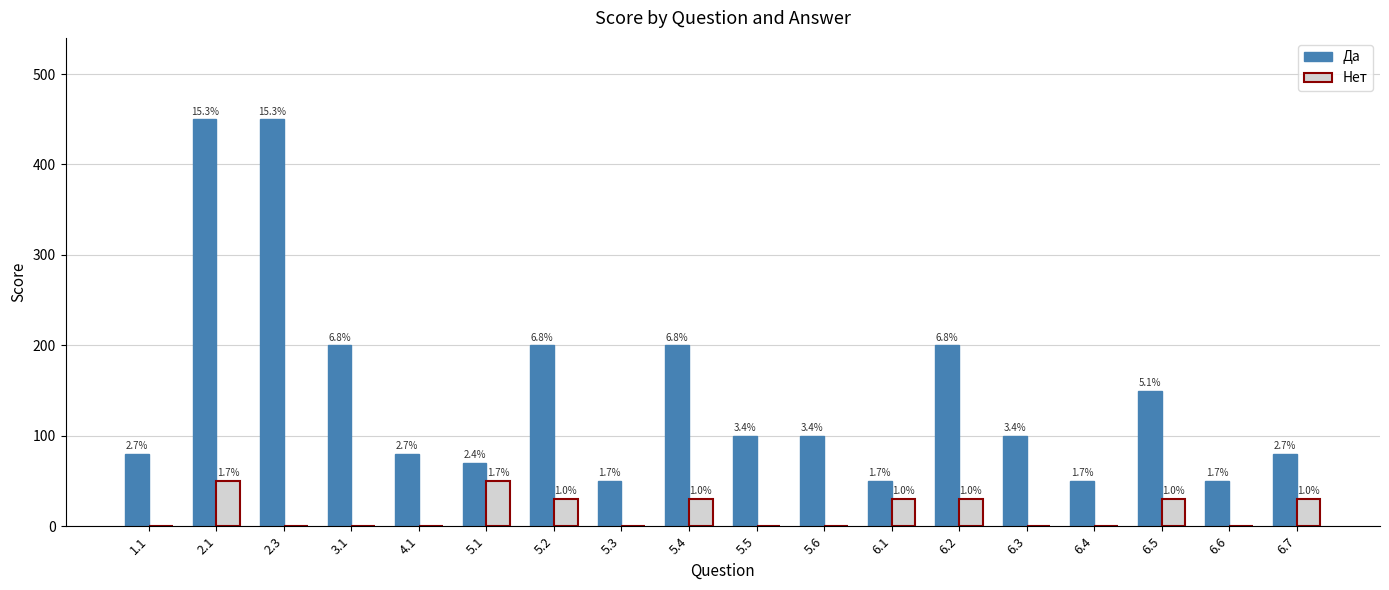

Is the value of Да at 6.7 greater than the value of Нет at 5.4?

Yes